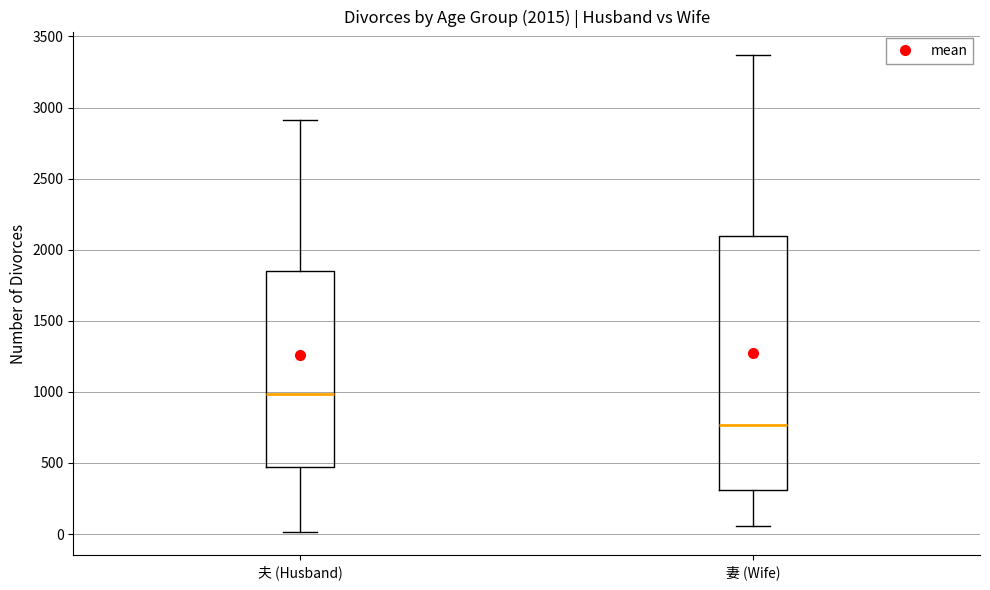

Which box has the highest median line?

夫 (Husband)